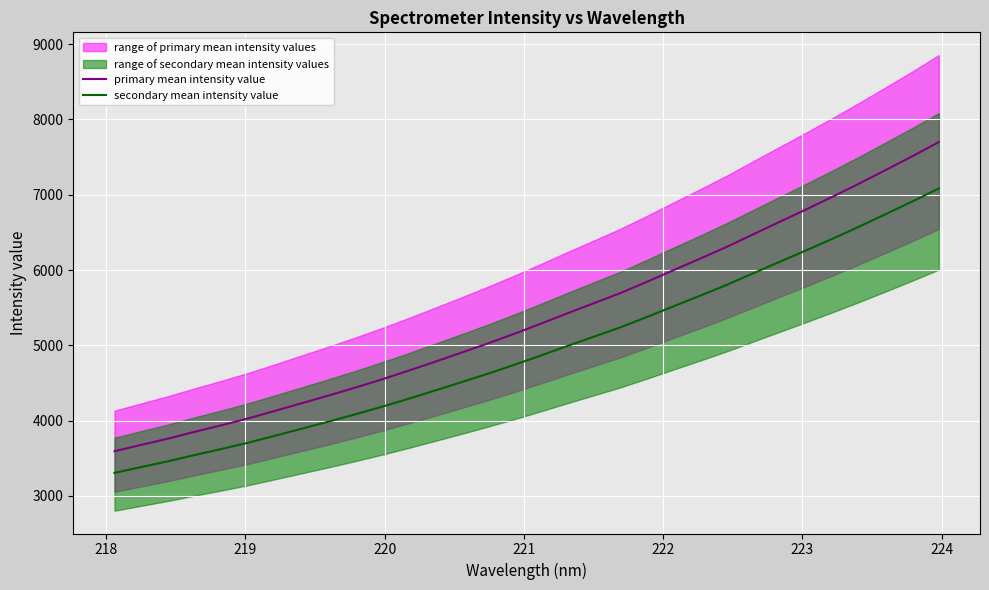

At how many categories does at least one series exceed 5146?

17